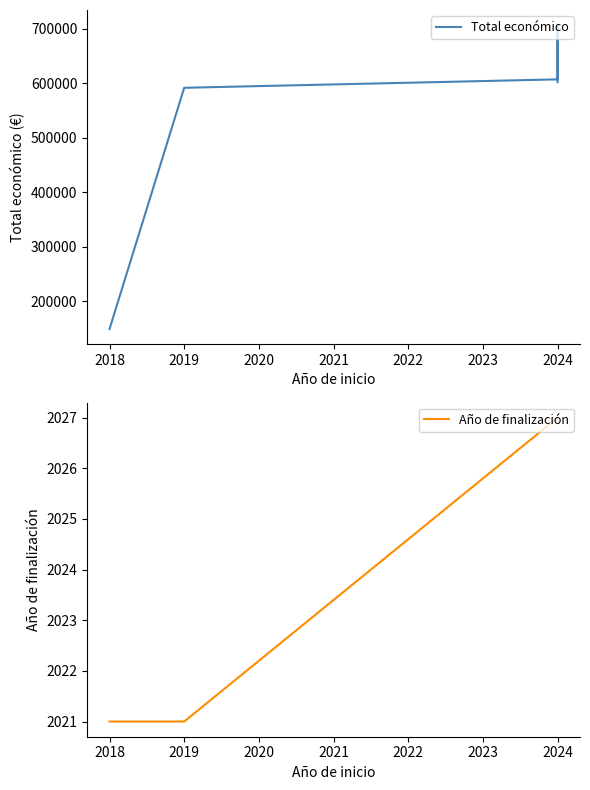

How many interior local peaks does the Total económico series have?

1